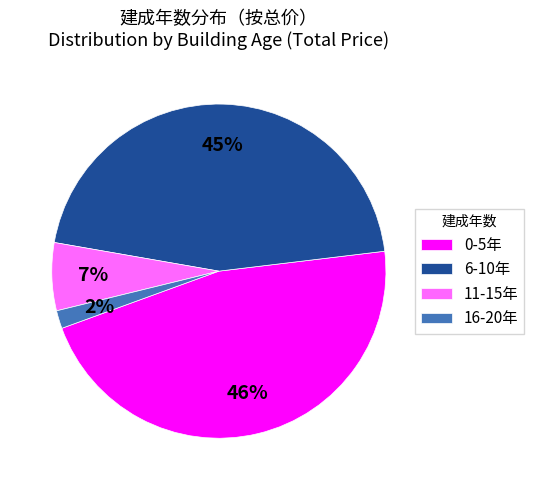

To the nearest percent, what is the average slice percentage?

25%